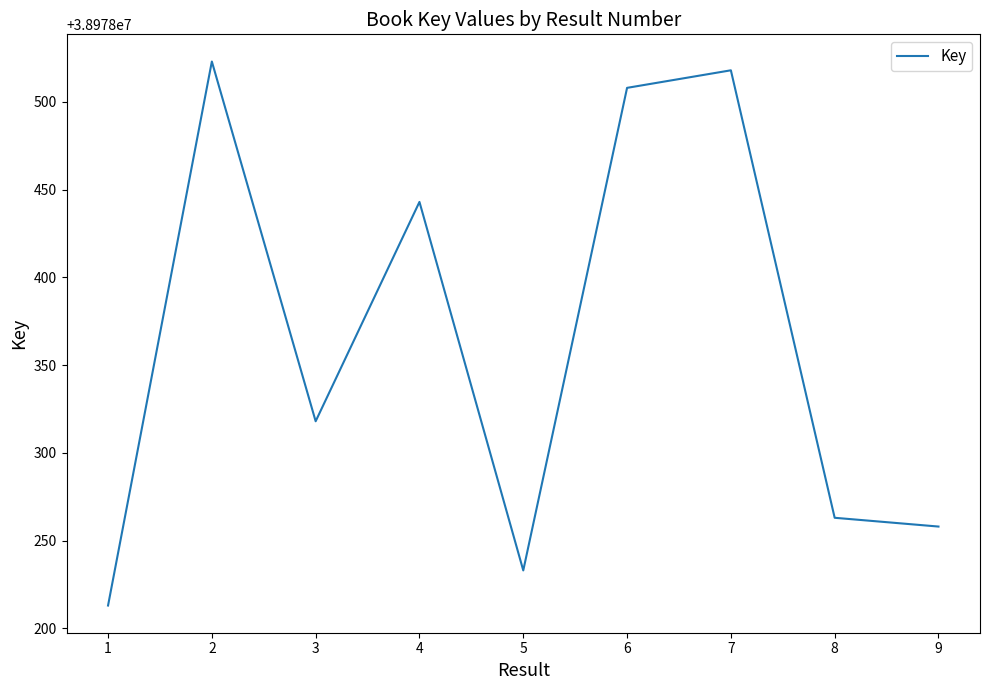

The chart shows a value of 24133705 at 1. True or false?

False